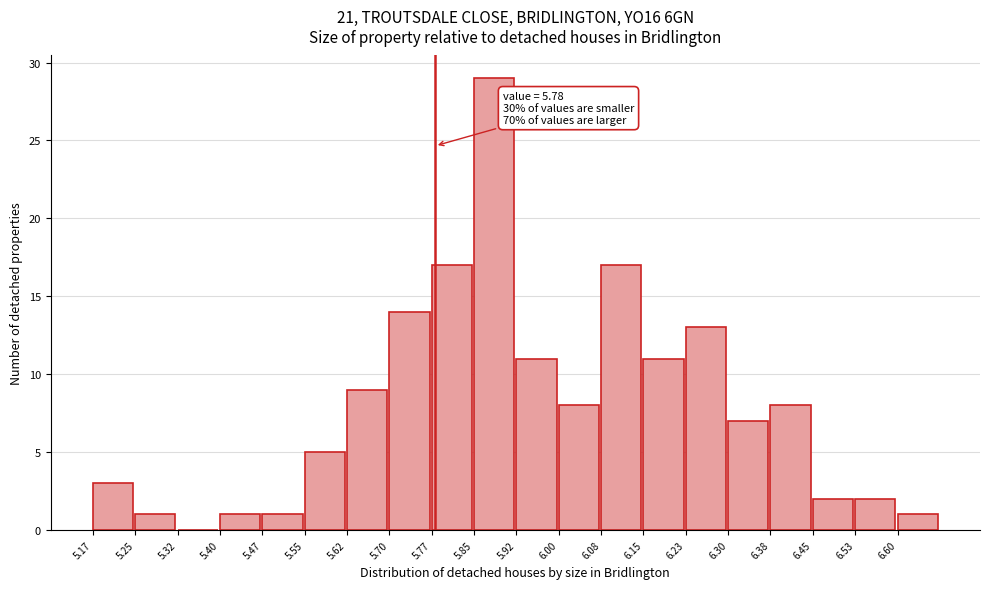

Which range on the x-axis has the tallest bar?

5.85 to 5.93